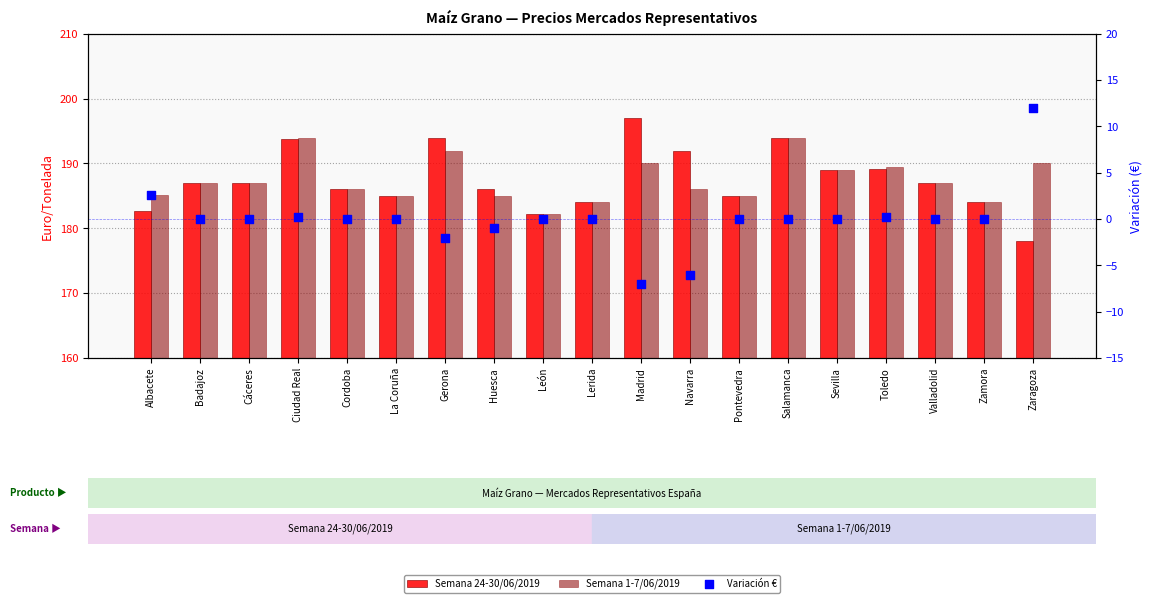

Which series reaches the maximum Y coordinate?

Semana 24-30/06/2019